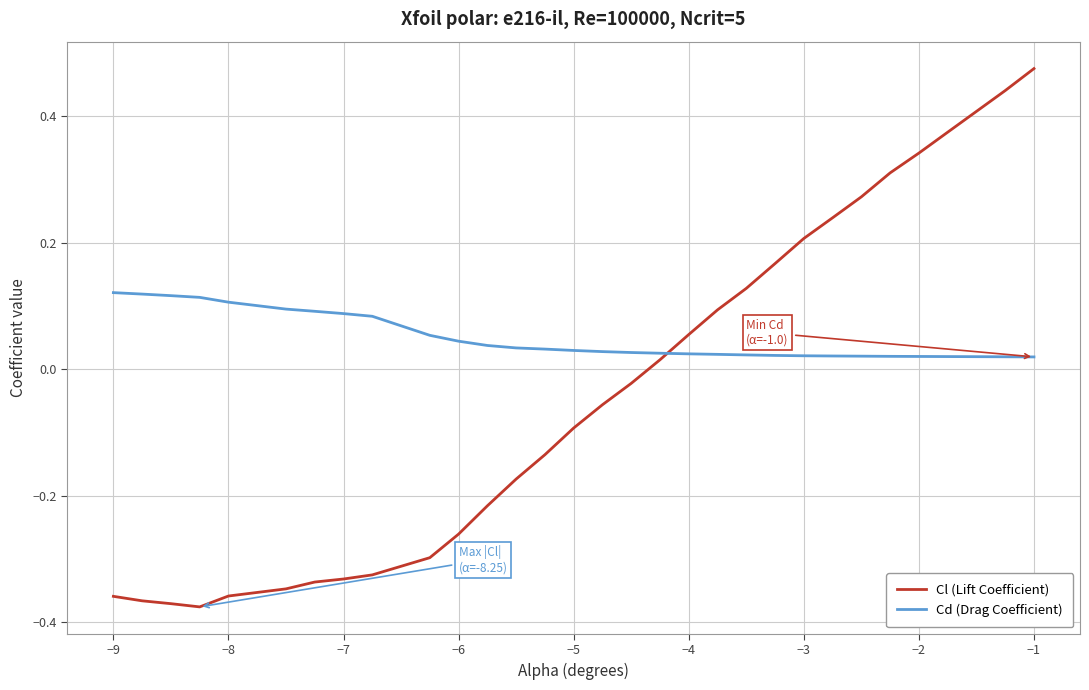

Rank the series by their average value, from highest to lowest.

Cd (Drag Coefficient), Cl (Lift Coefficient)